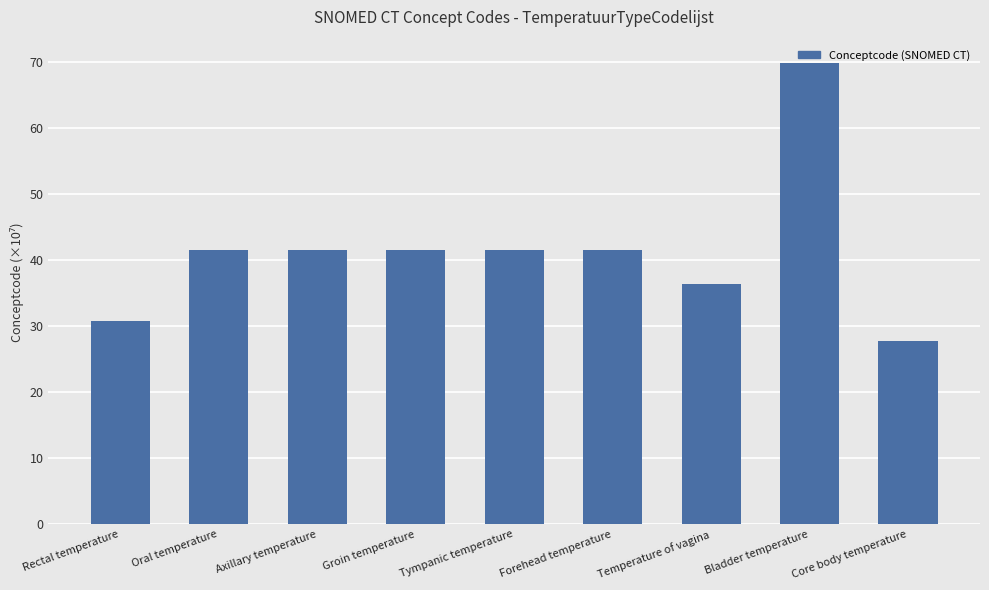

What is the difference between the maximum and minimum values?

42.2